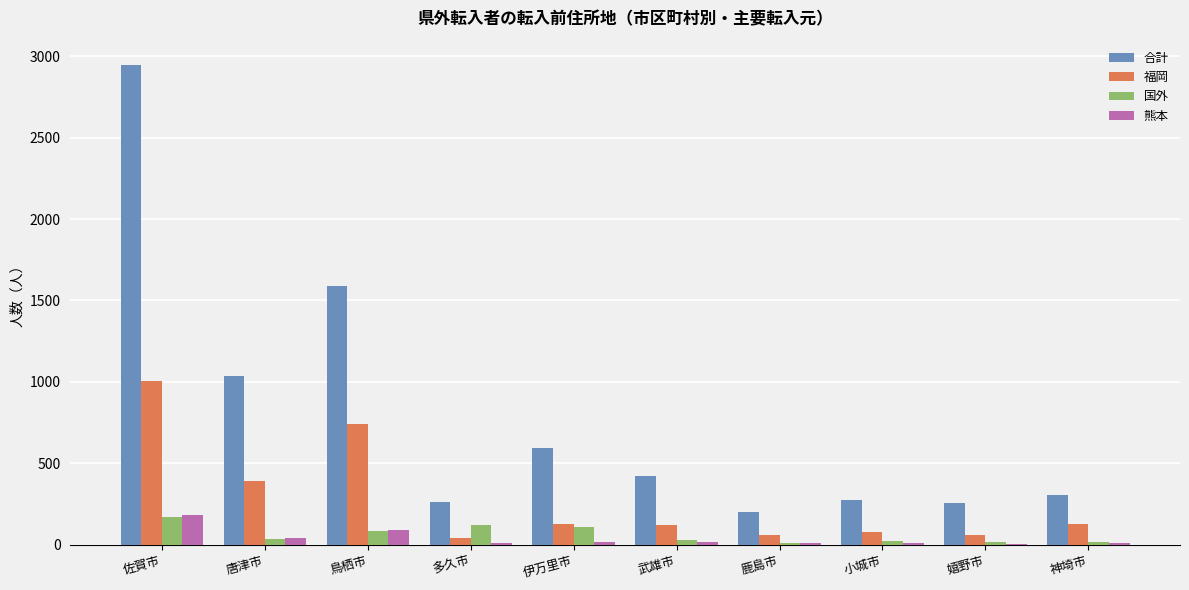

At which category is the sum across all series the highest?

佐賀市